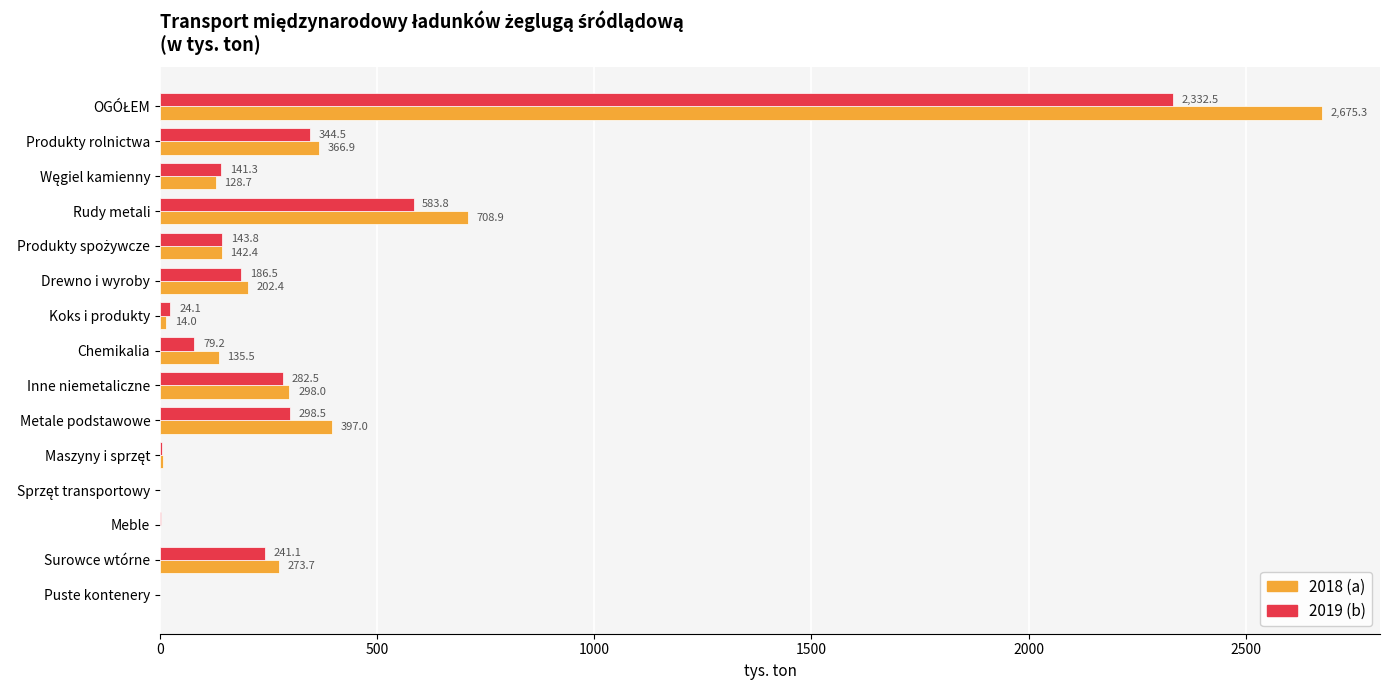

What is the sum of the 2019 (b) values at Rudy metali and Puste kontenery?

584.6